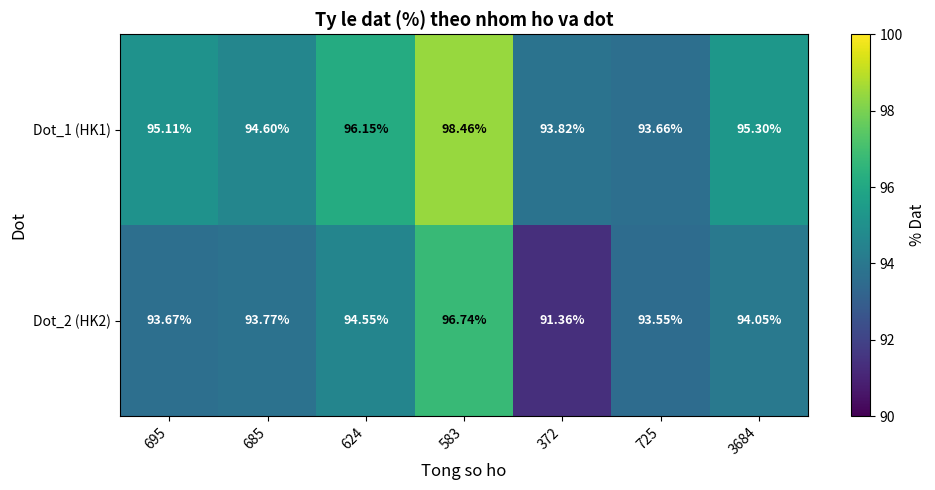

Is the value of Dot_1 (HK1) at 725 greater than the value of Dot_2 (HK2) at 624?

No